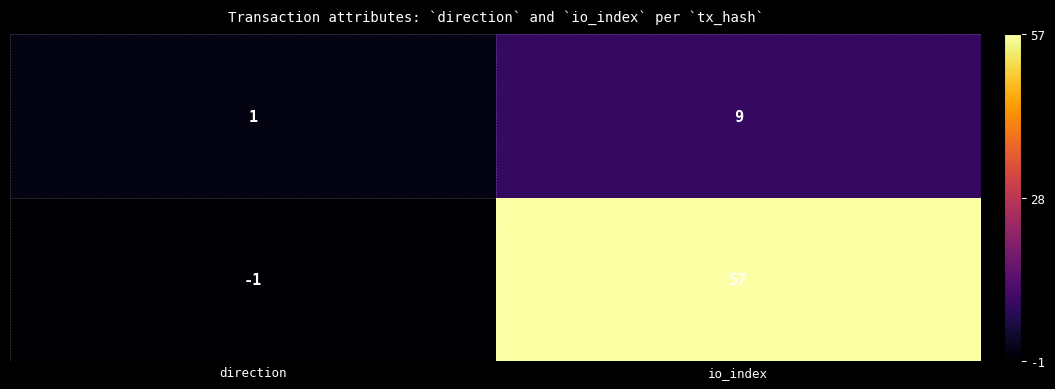

What is the maximum value shown in the chart?

57